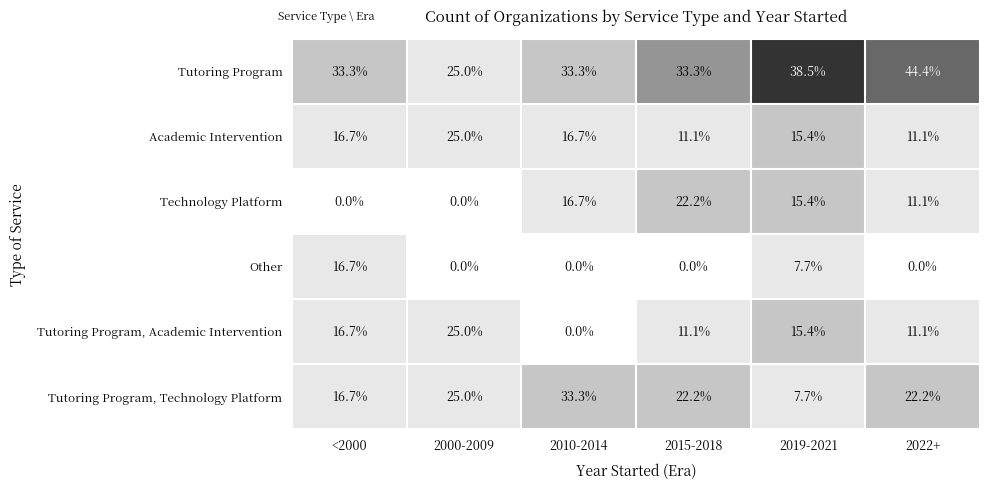

What value does the Academic Intervention series have at 2010-2014?

16.7